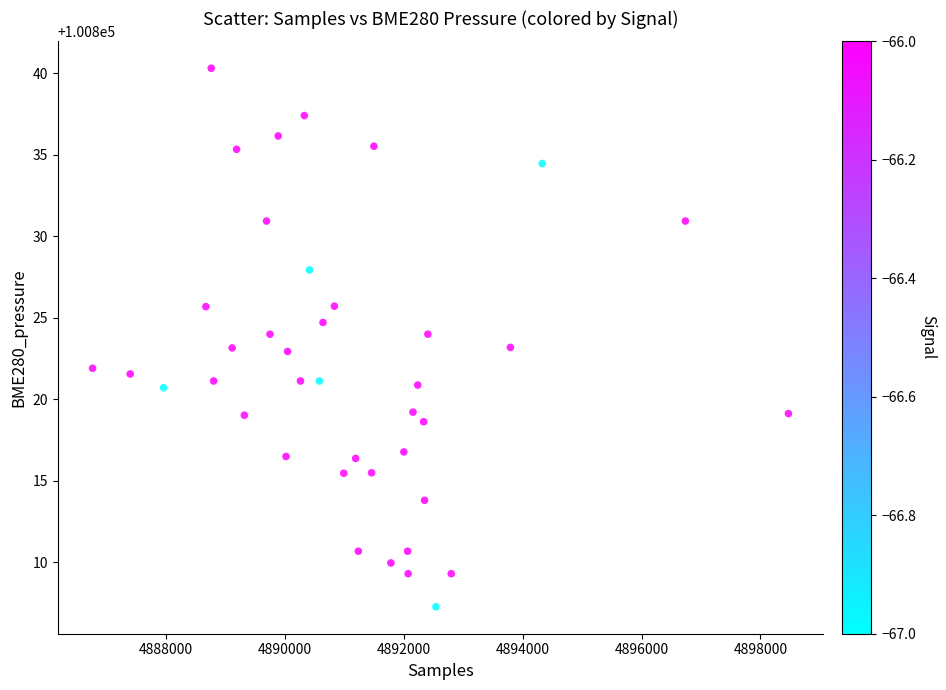

What is the range of Y values (max minus min)?

33.0